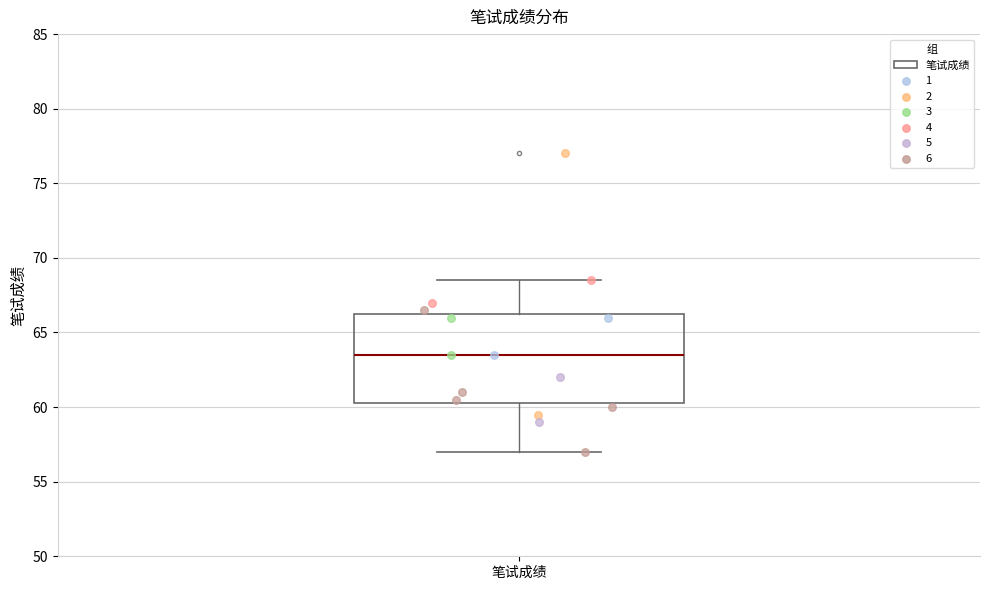

Transcribe this box plot: give where the median line is, the range the box spans, and where the two whiskers end, as read against the y-axis. The values are not printed on the chart, so give them approximately, as read against the axis.

median 63.5, box 60.5 to 66.5, whiskers 57.0 to 68.5